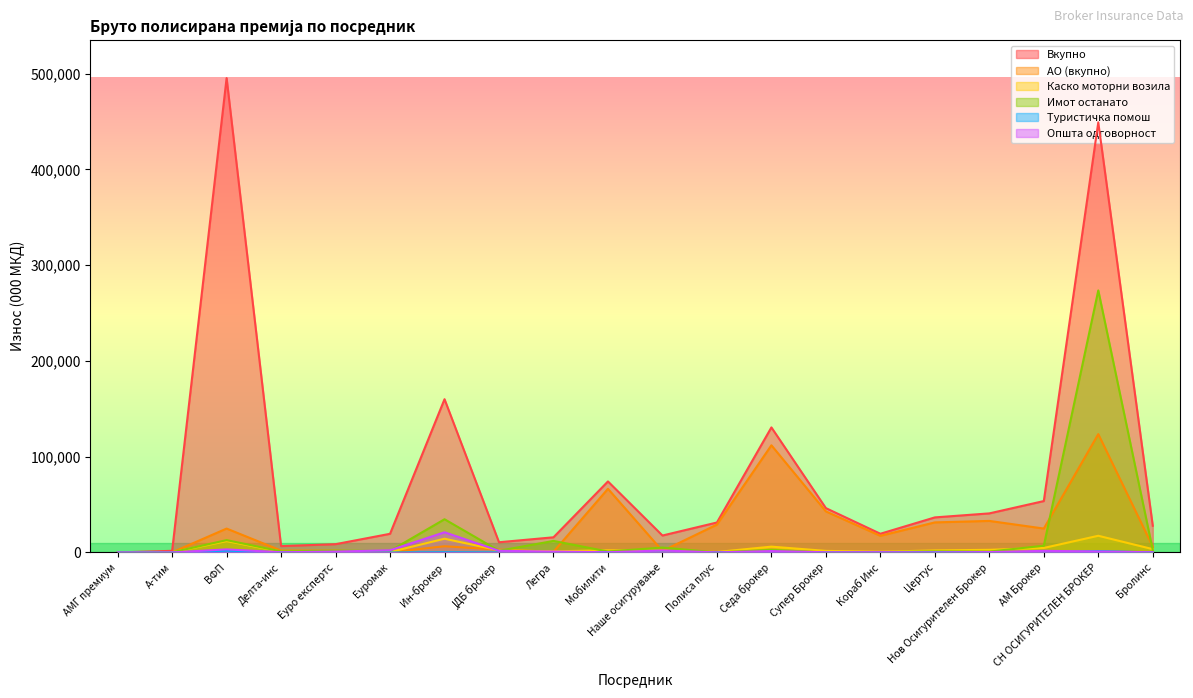

Which series has the largest range (max minus min)?

Вкупно